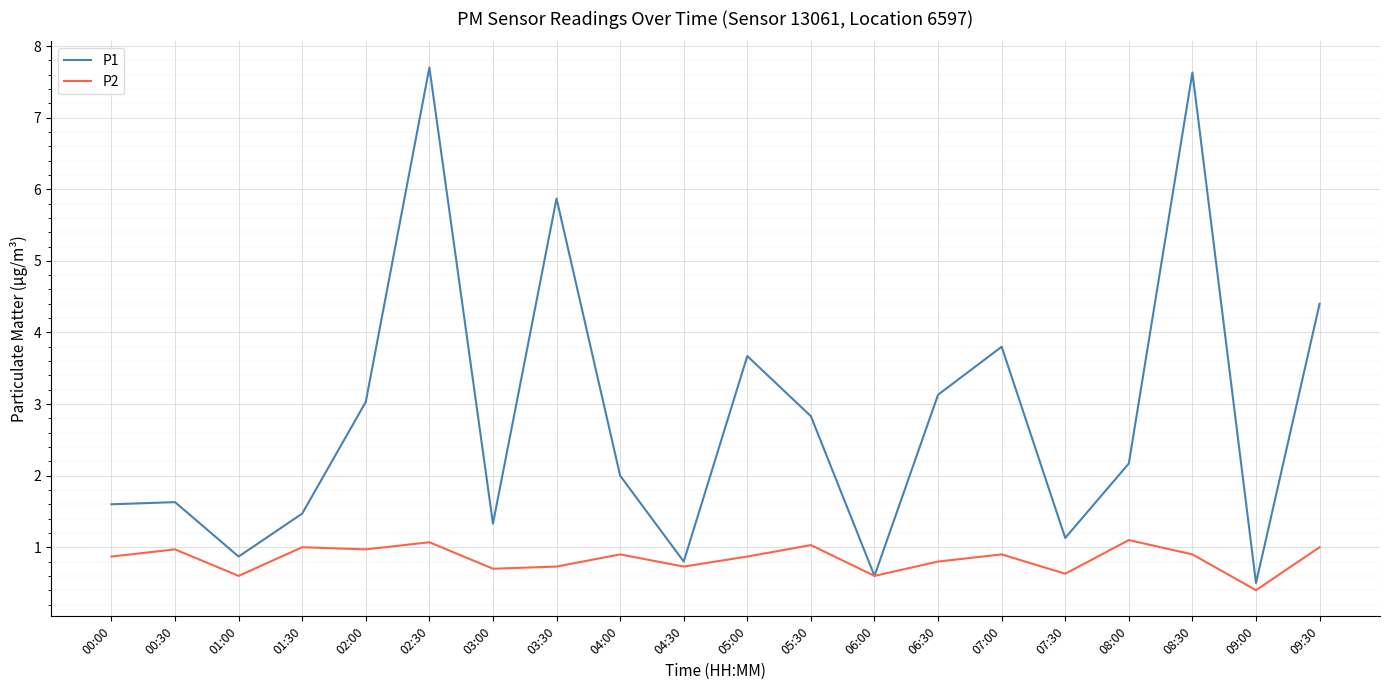

Which category has the highest value in the P1 series?

02:30